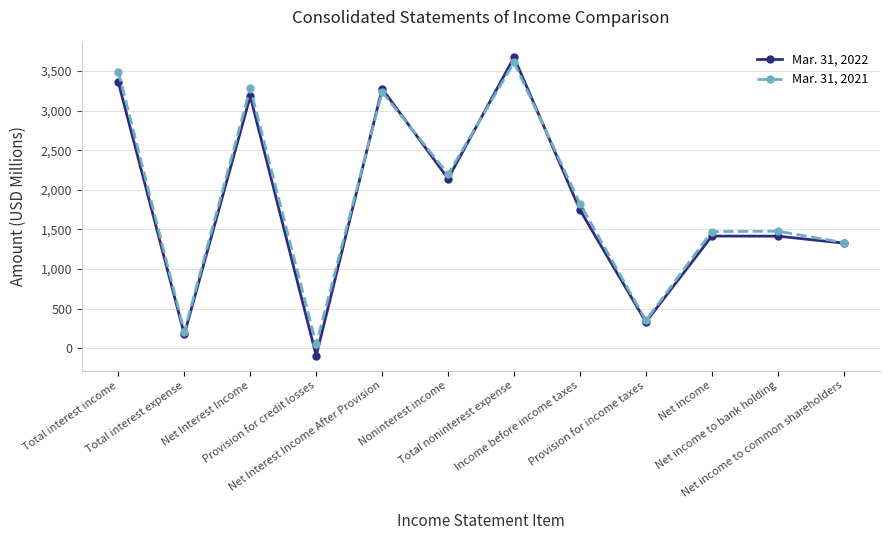

What is the spread (max minus min) of values at Total interest income?

137